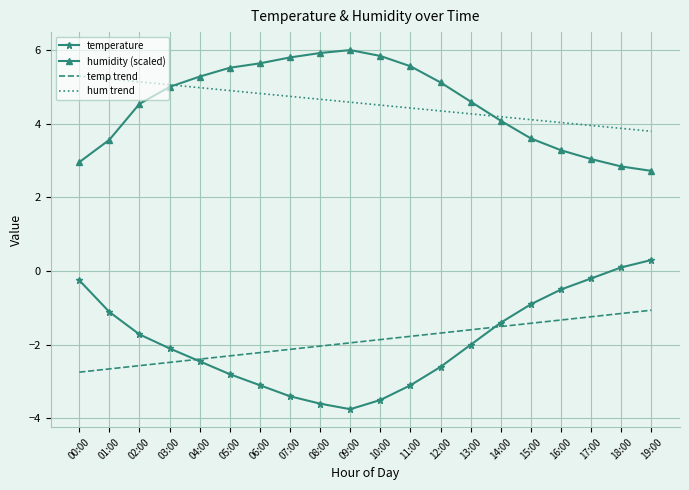

What is the lowest value of the hum trend series?

3.8